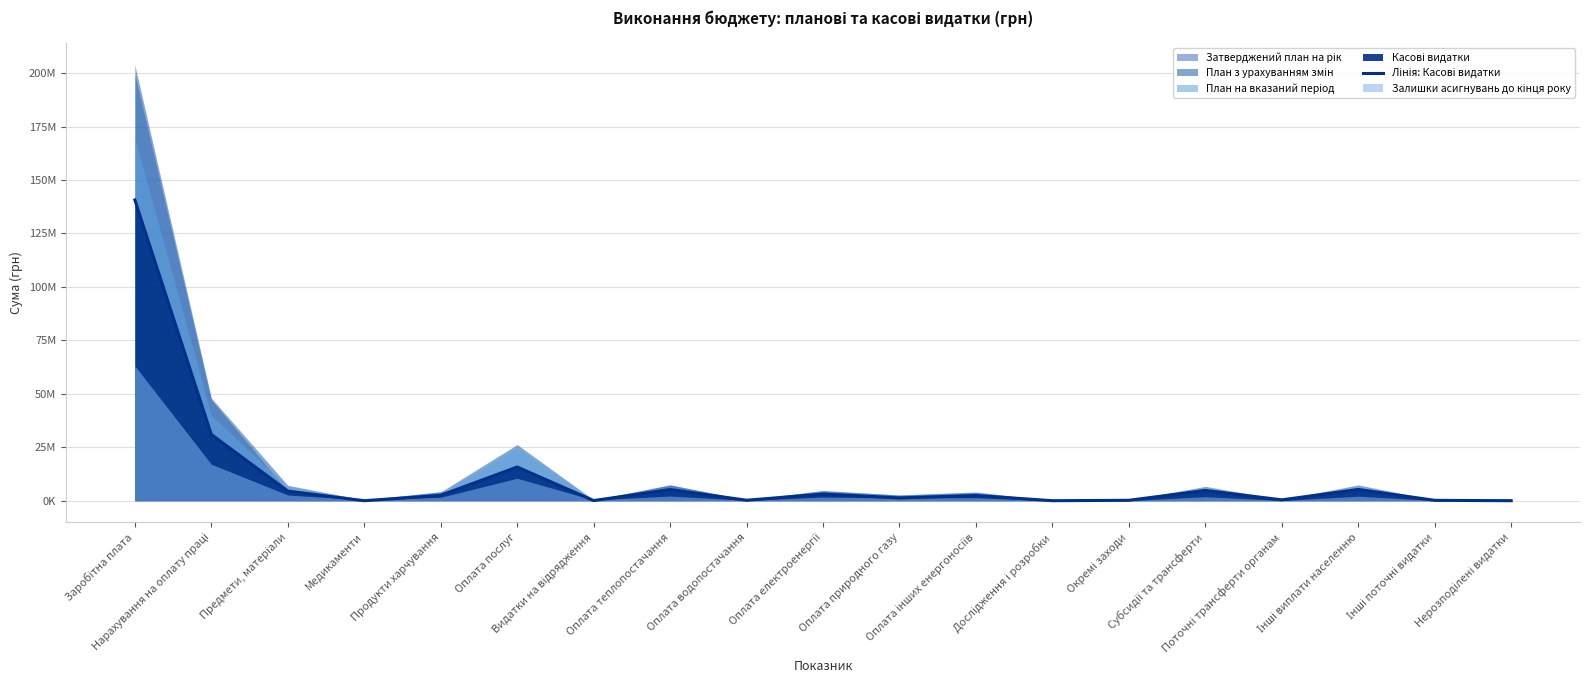

List the labels in order of value, largest first.

Заробітна плата, Нарахування на оплату праці, Оплата послуг, Інші виплати населенню, Оплата теплопостачання, Субсидії та трансферти, Предмети, матеріали, Оплата електроенергії, Продукти харчування, Оплата інших енергоносіїв, Оплата природного газу, Поточні трансферти органам, Оплата водопостачання, Окремі заходи, Інші поточні видатки, Видатки на відрядження, Дослідження і розробки, Медикаменти, Нерозподілені видатки